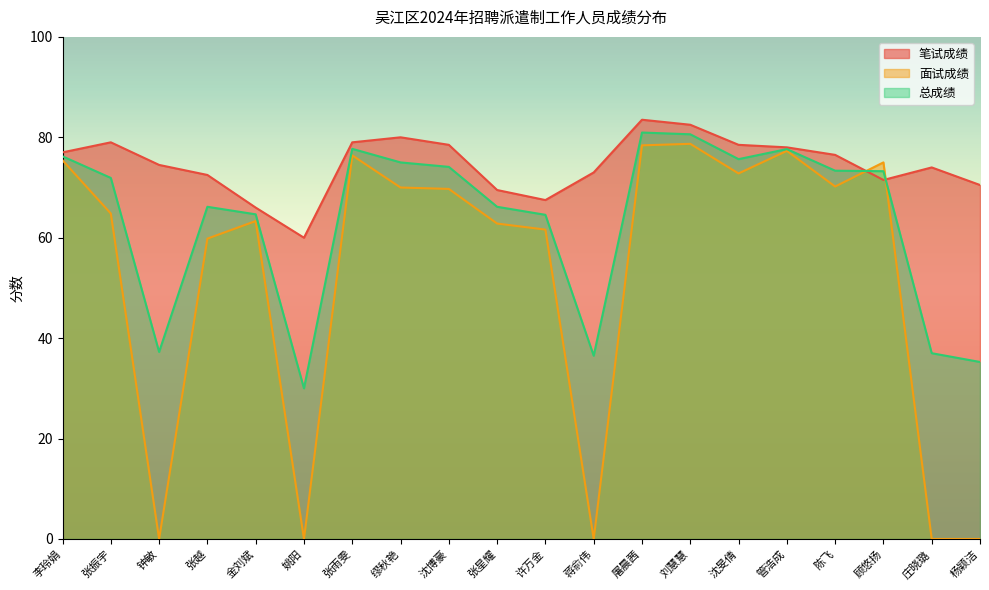

Reading left to right, list all the values displayed in this chart.

笔试成绩: 77.0	79.0	74.5	72.5	66.0	60.0	79.0	80.0	78.5	69.5	67.5	73.0	83.5	82.5	78.5	78.0	76.5	71.5	74.0	70.5
面试成绩: 75.4	64.8	0.0	59.8	63.3	0.0	76.4	70.0	69.7	62.8	61.6	0.0	78.4	78.7	72.8	77.3	70.2	75.0	0.0	0.0
总成绩: 76.2	71.9	37.2	66.2	64.7	30.0	77.7	75.0	74.1	66.2	64.6	36.5	81.0	80.6	75.7	77.7	73.3	73.2	37.0	35.2